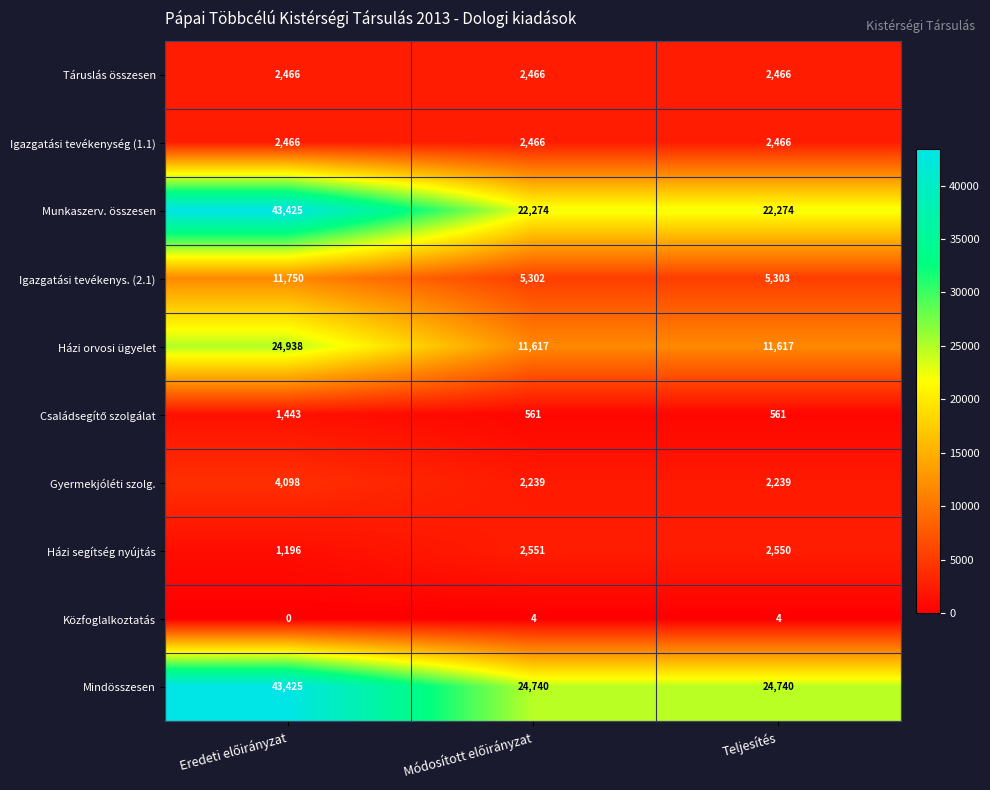

What is the difference between the maximum and minimum values in the Munkaszerv. összesen series?

21151